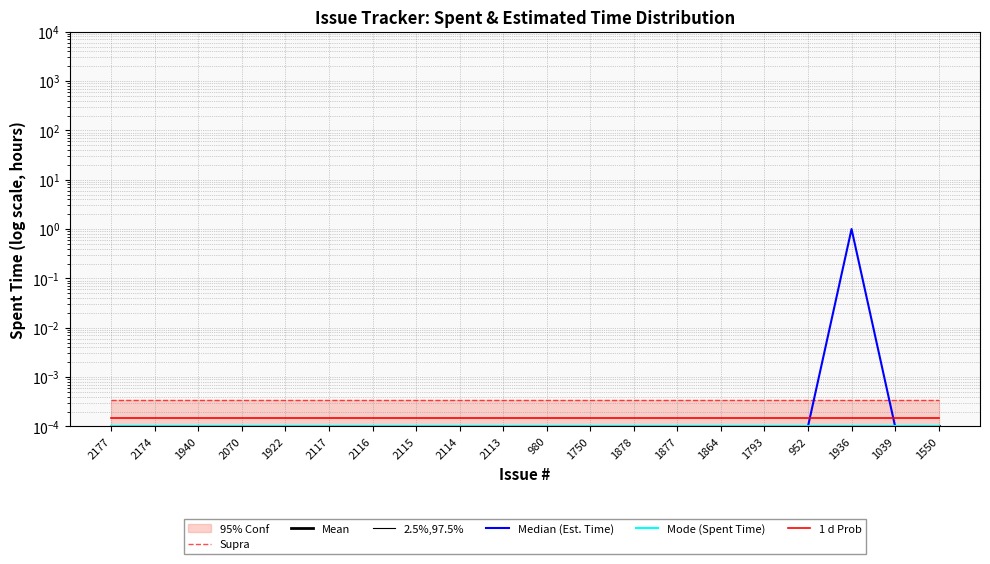

True or false: Mean has a value of 0.0 at 1936.

False